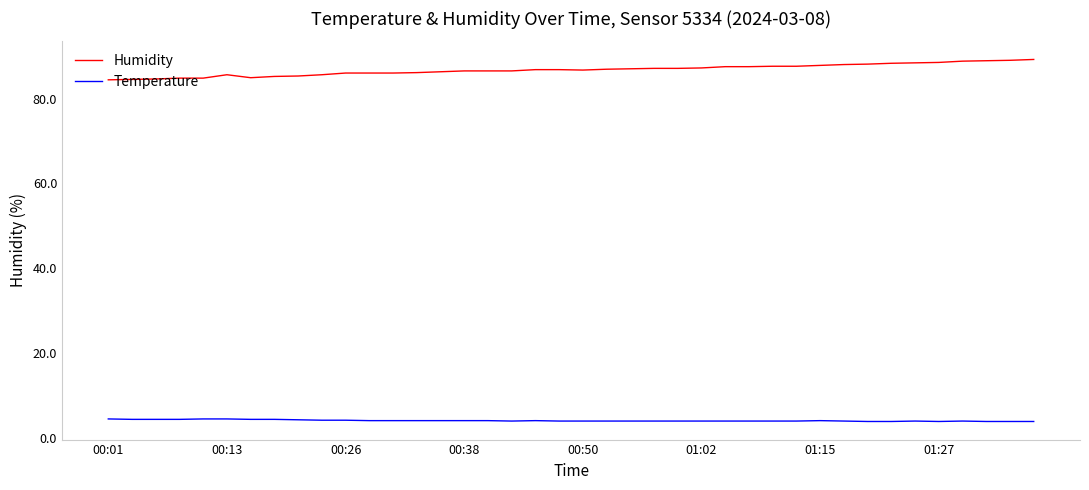

True or false: Temperature and Humidity intersect in this chart.

False